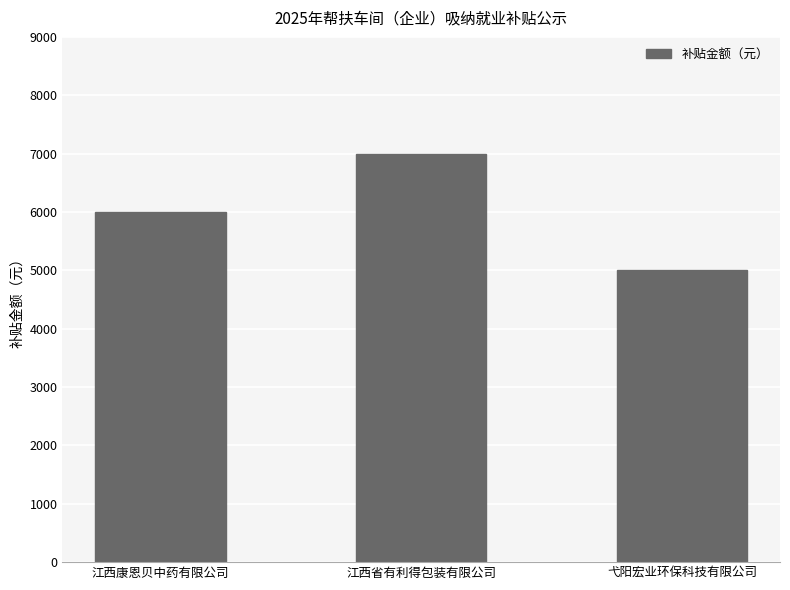

At which label is the value closest to 6000?

江西康恩贝中药有限公司